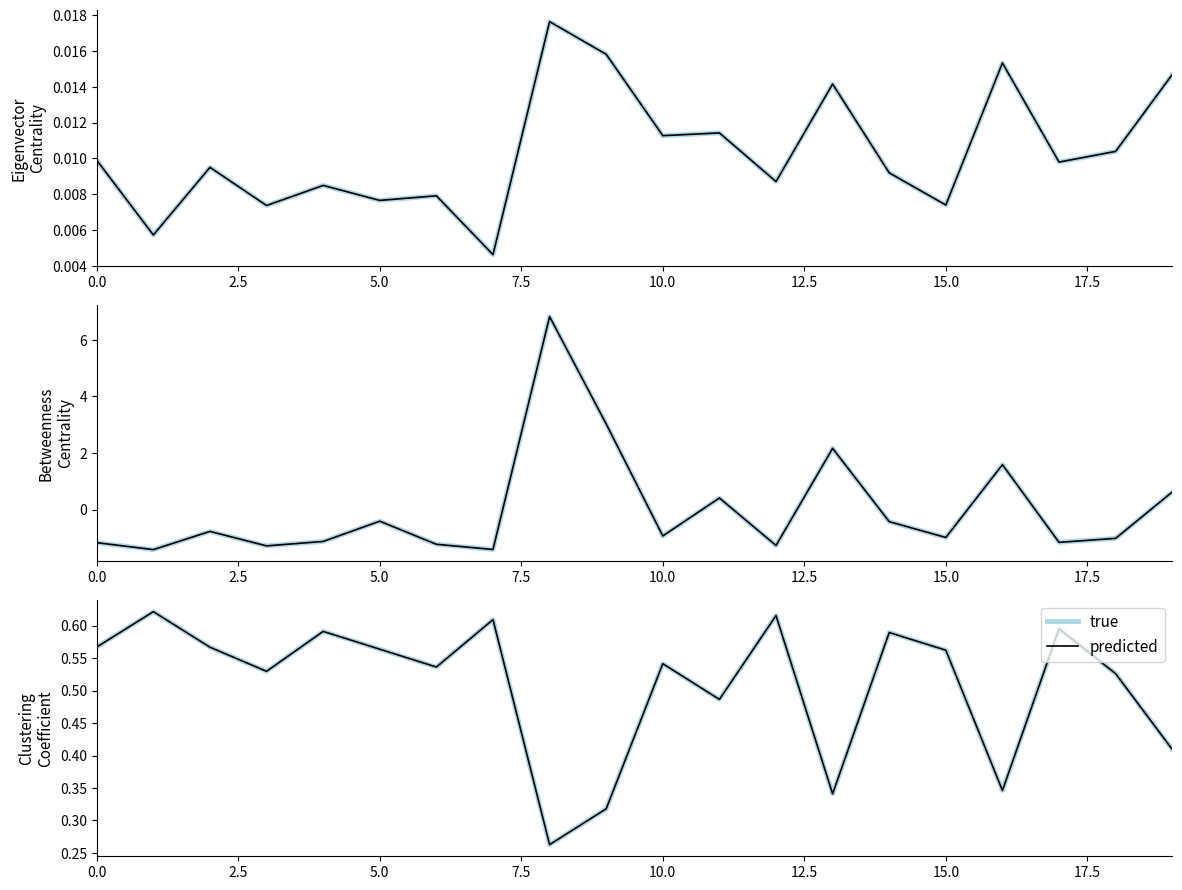

In Betweenness Centrality (predicted), how many points are lower than both neighbors (excluding endpoints)?

7